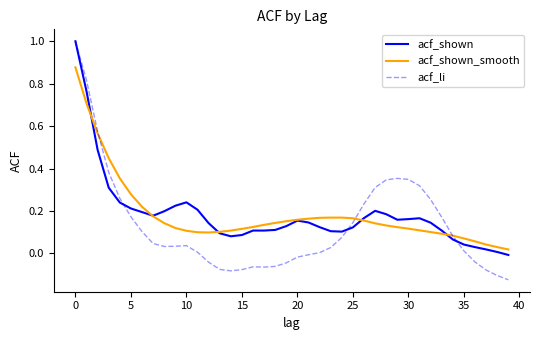

Which series has the largest range (max minus min)?

acf_li